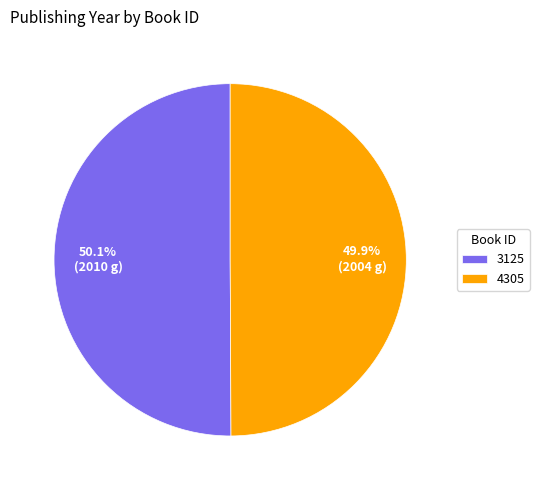

What portion of the pie excludes 4305?

50.1%